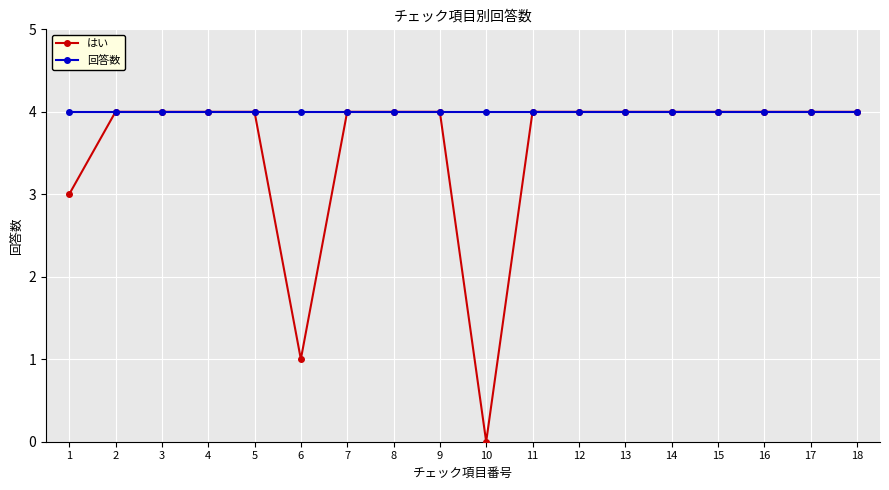

What is the sum of all 回答数 values?

72